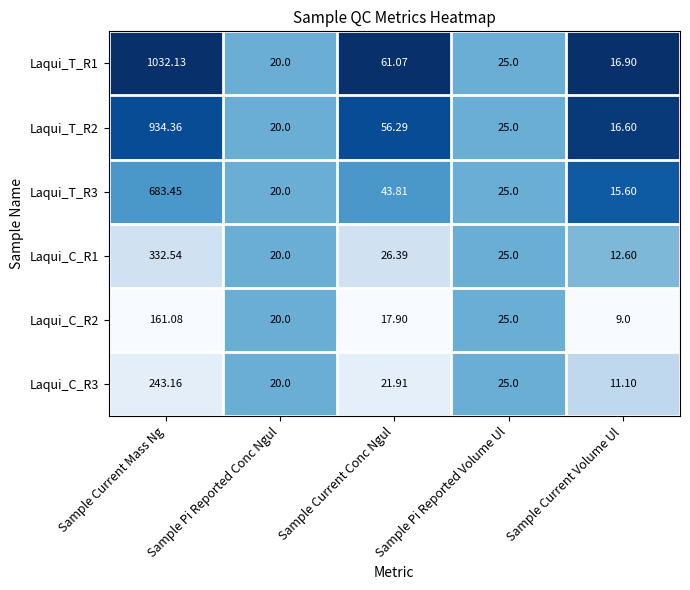

Rank the categories by Laqui_C_R2 value from lowest to highest.

Sample Current Volume Ul, Sample Current Conc Ngul, Sample Pi Reported Conc Ngul, Sample Pi Reported Volume Ul, Sample Current Mass Ng